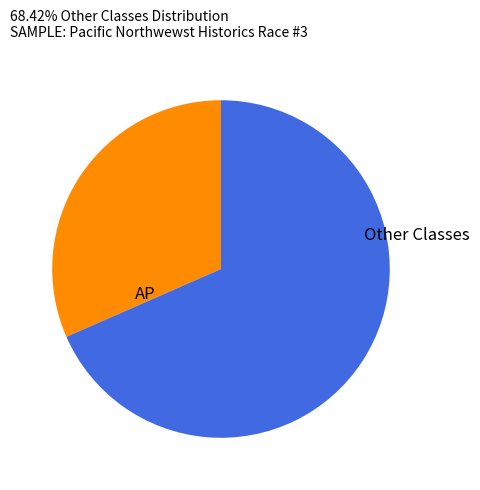

Rank the categories by value from lowest to highest.

AP, Other Classes